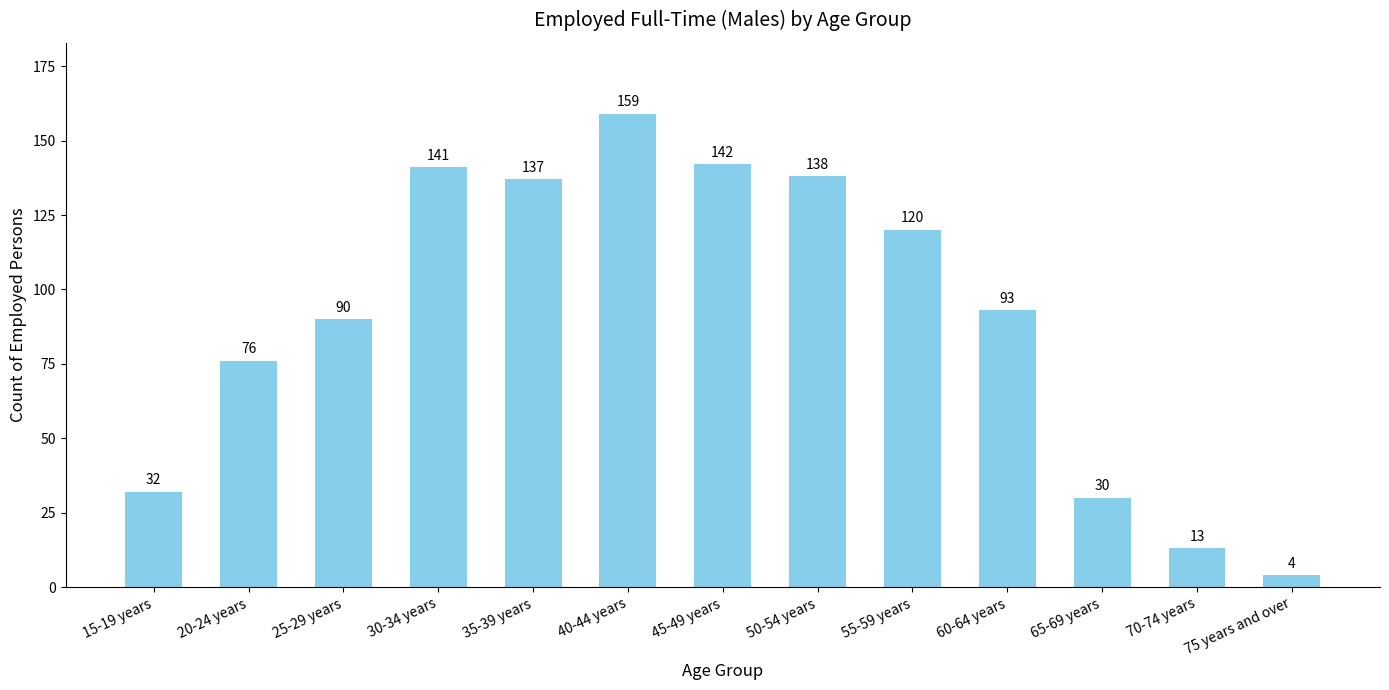

Rank the categories by value from highest to lowest.

40-44 years, 45-49 years, 30-34 years, 50-54 years, 35-39 years, 55-59 years, 60-64 years, 25-29 years, 20-24 years, 15-19 years, 65-69 years, 70-74 years, 75 years and over